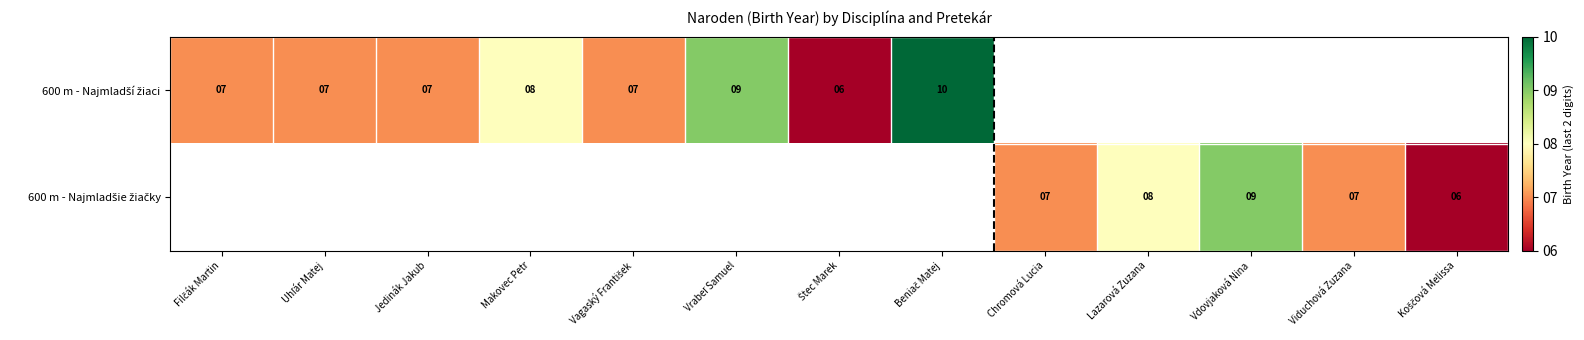

Which series has the widest spread of values?

600 m - Najmladší žiaci